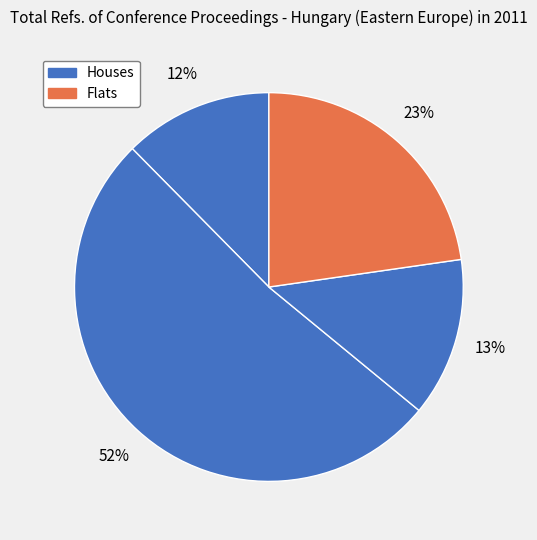

How many segments does this pie chart have?

4